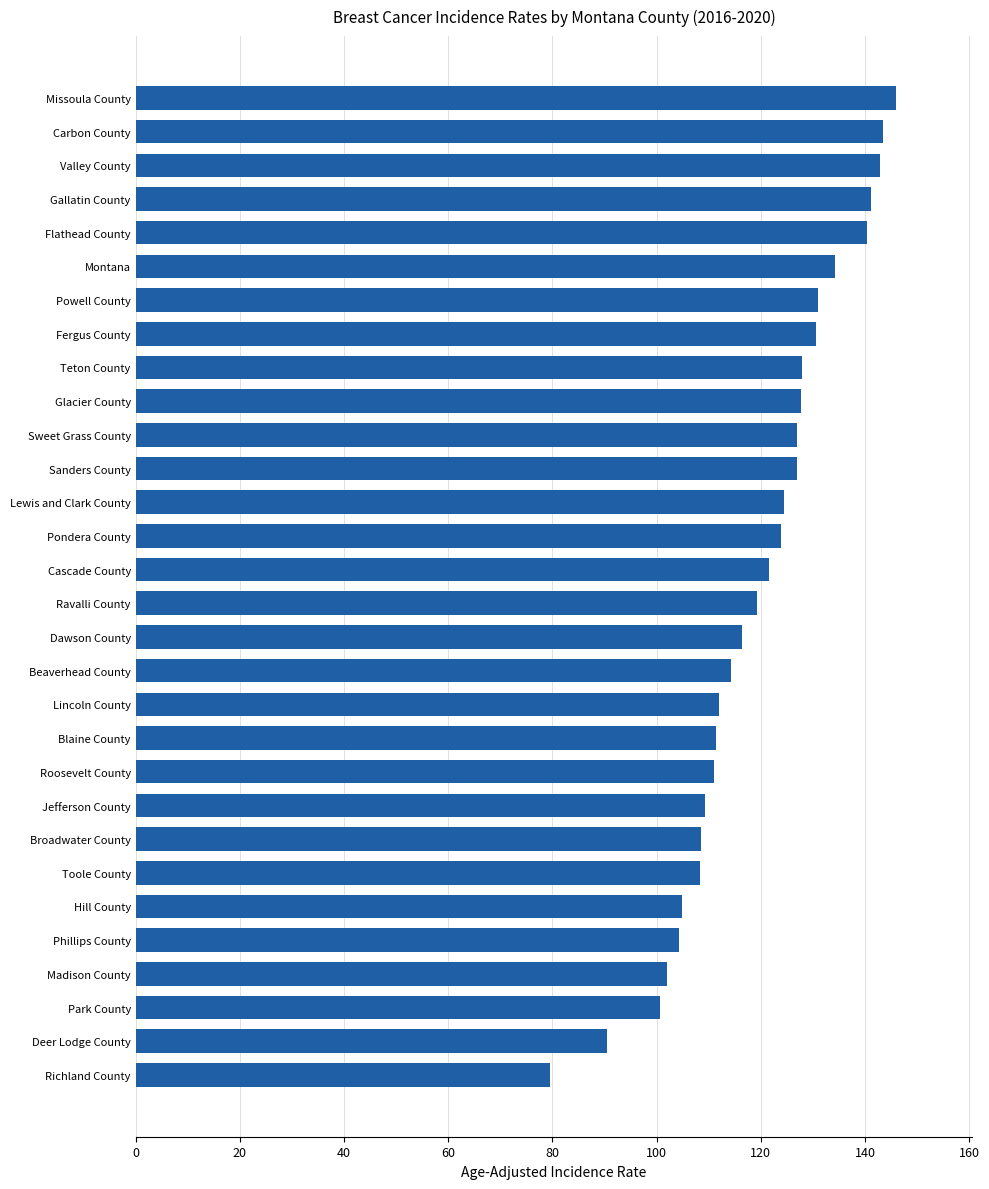

Read the value at Broadwater County.

108.5